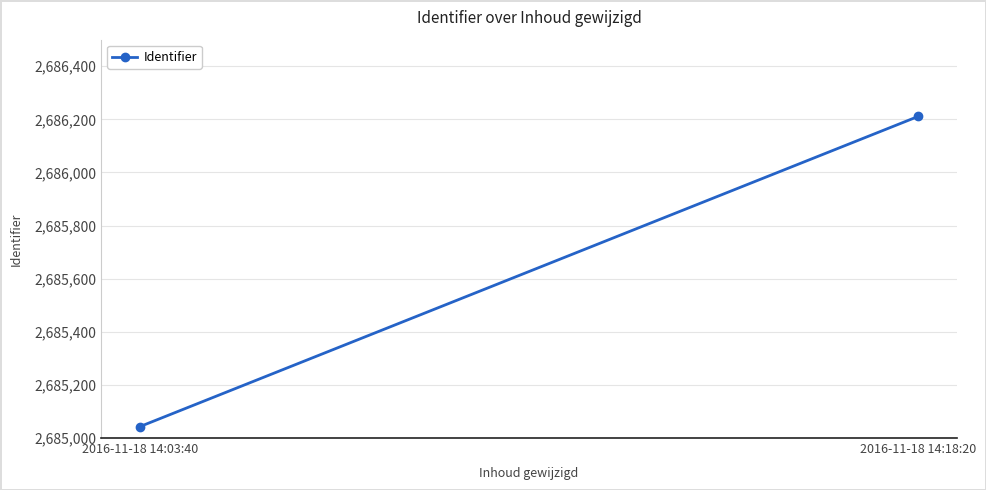

True or false: the data shows 3630374 at 2016-11-18 14:03:40.

False